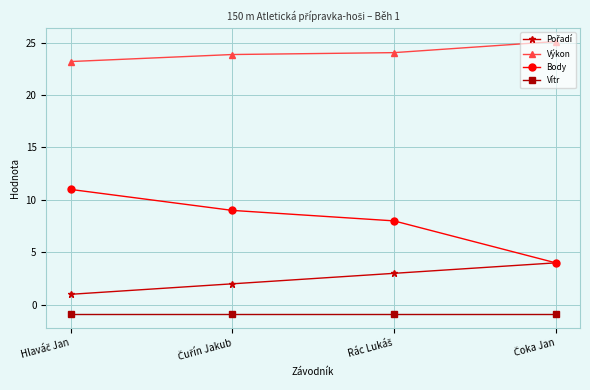

At how many categories does at least one series exceed 0?

4